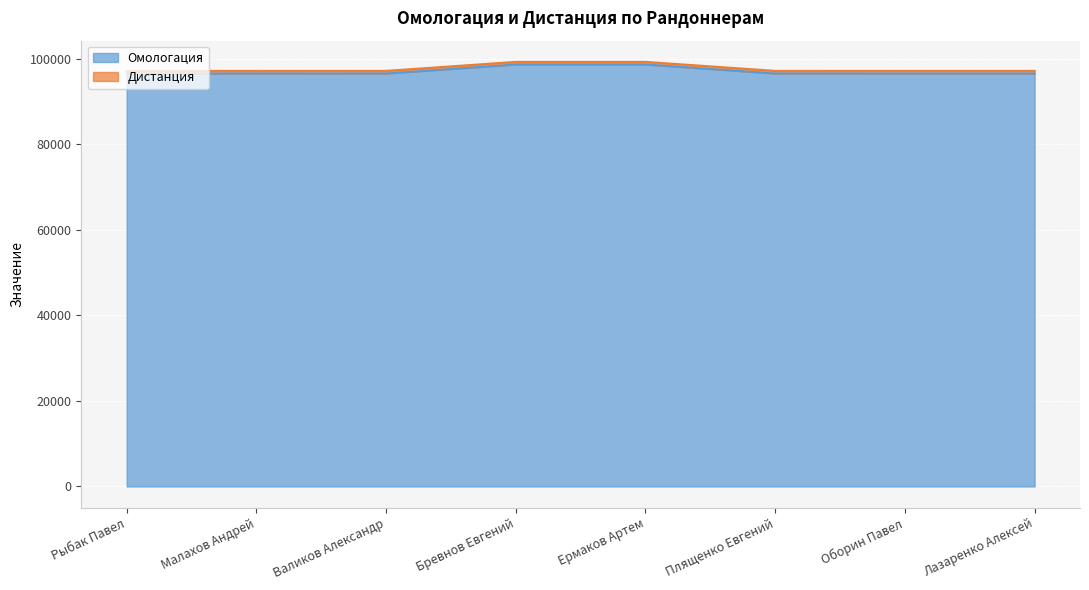

What is the minimum value shown in the chart?

96511